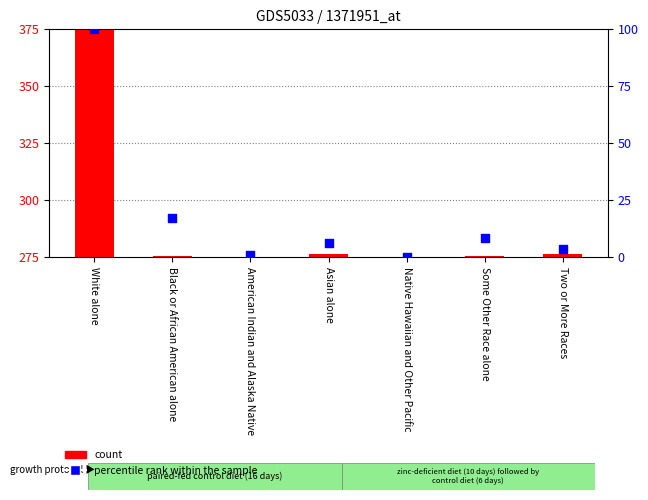

At which category is the sum across all series the highest?

White alone